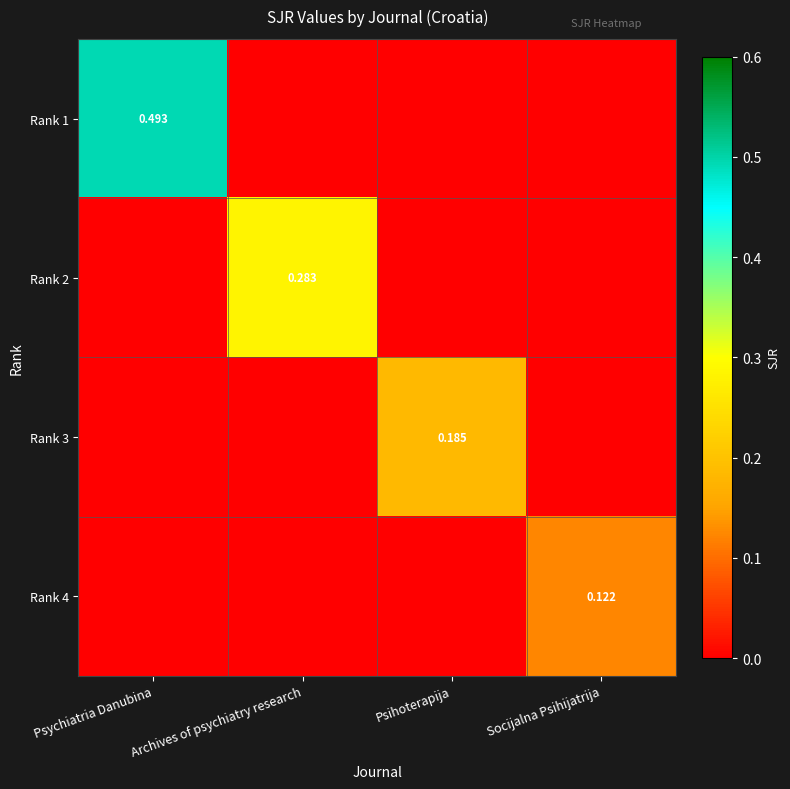

How many data points in Rank 3 are above 0?

1